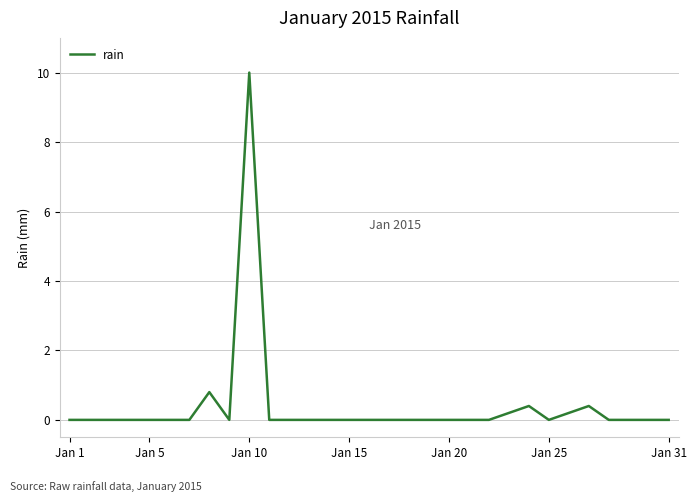

What is the difference between the maximum and minimum values?

10.0